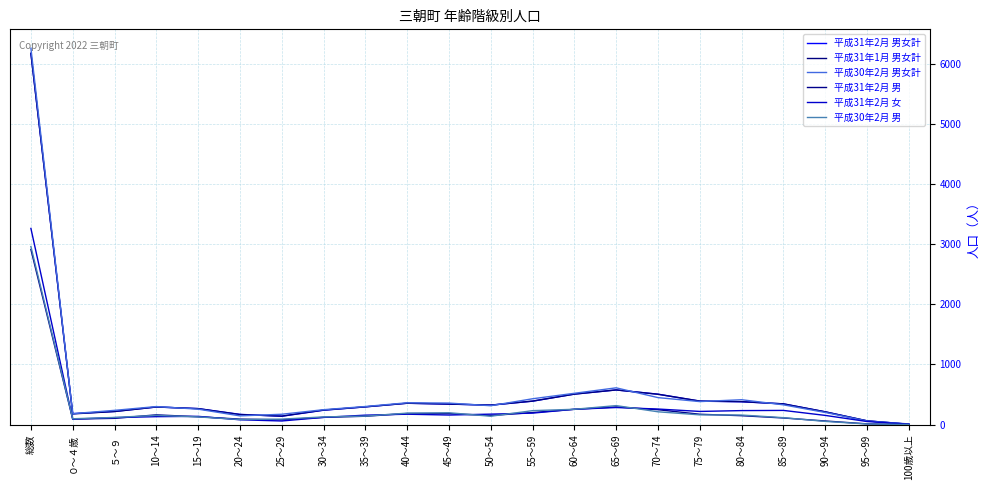

What are all the series names shown in the legend?

平成31年2月 男女計, 平成31年1月 男女計, 平成30年2月 男女計, 平成31年2月 男, 平成31年2月 女, 平成30年2月 男